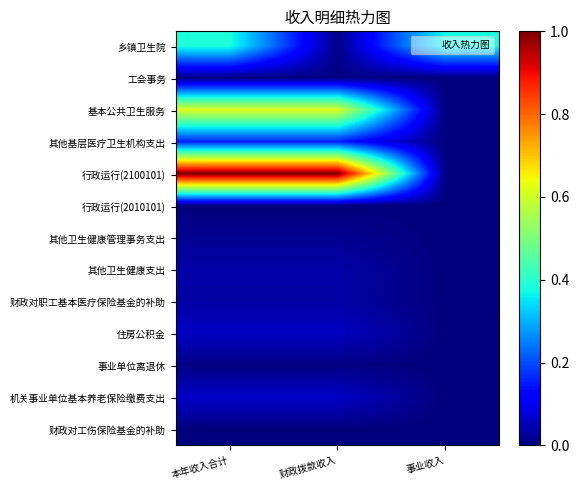

At which category is the sum across all series the highest?

本年收入合计